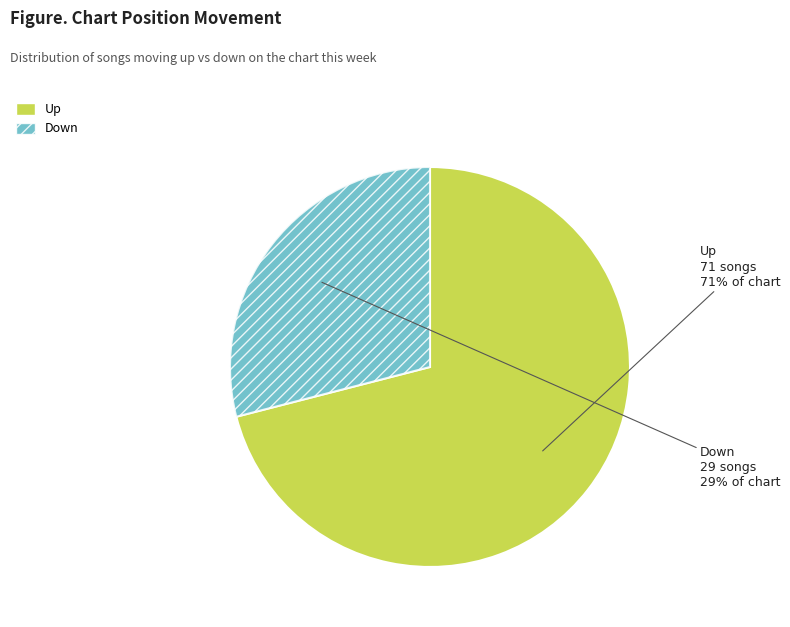

Is there a majority slice in this chart?

Yes